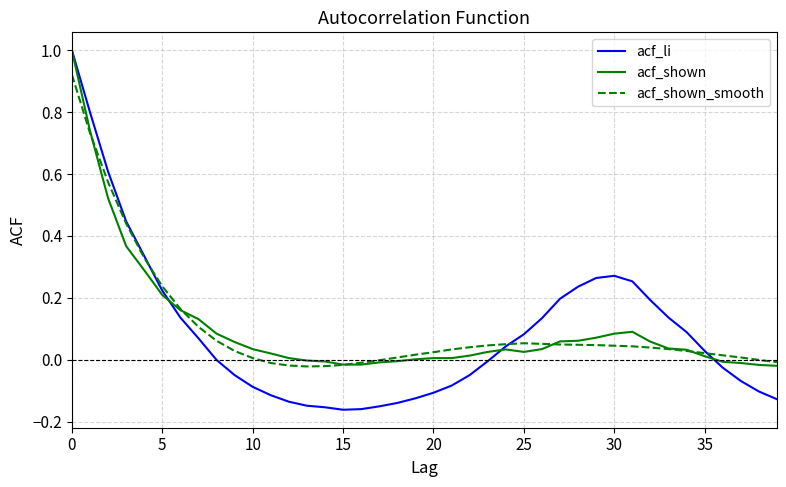

Which series has the widest spread of values?

acf_li